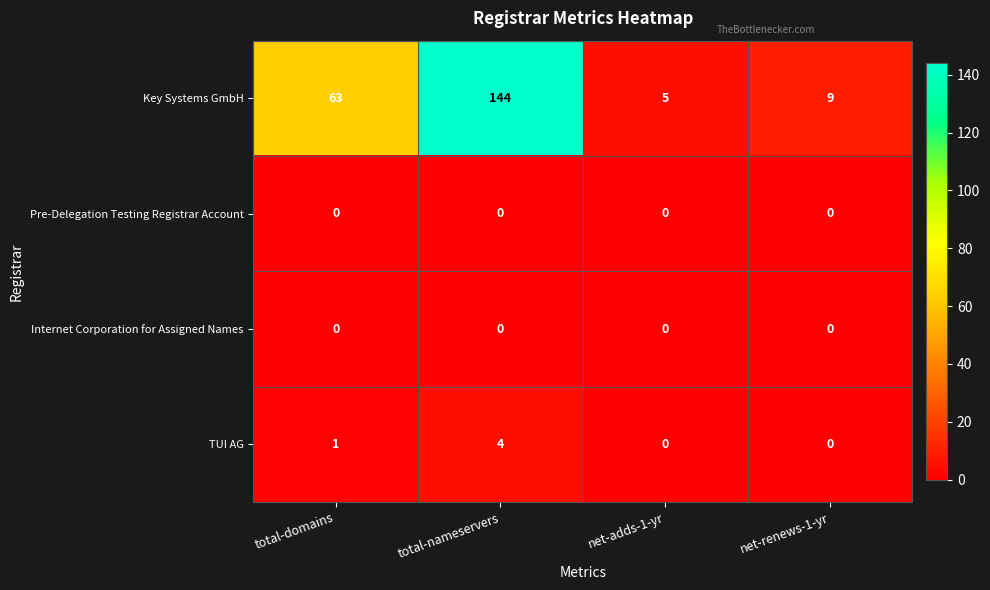

What is the total value across all series at total-domains?

64